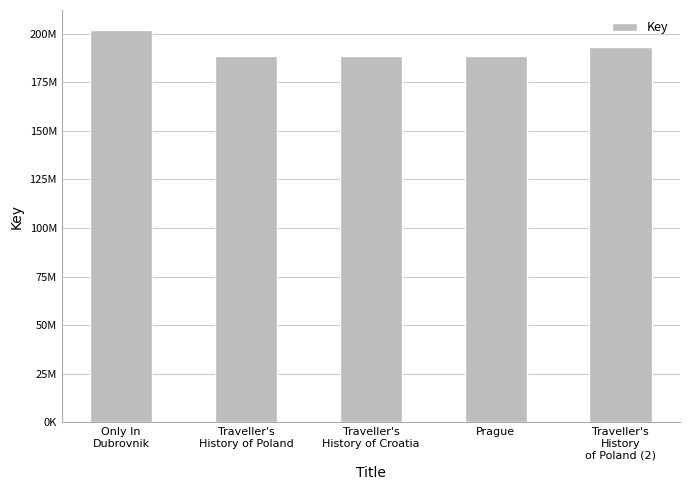

Which has a higher value, Traveller's
History of Poland or Traveller's
History of Croatia?

Traveller's
History of Poland